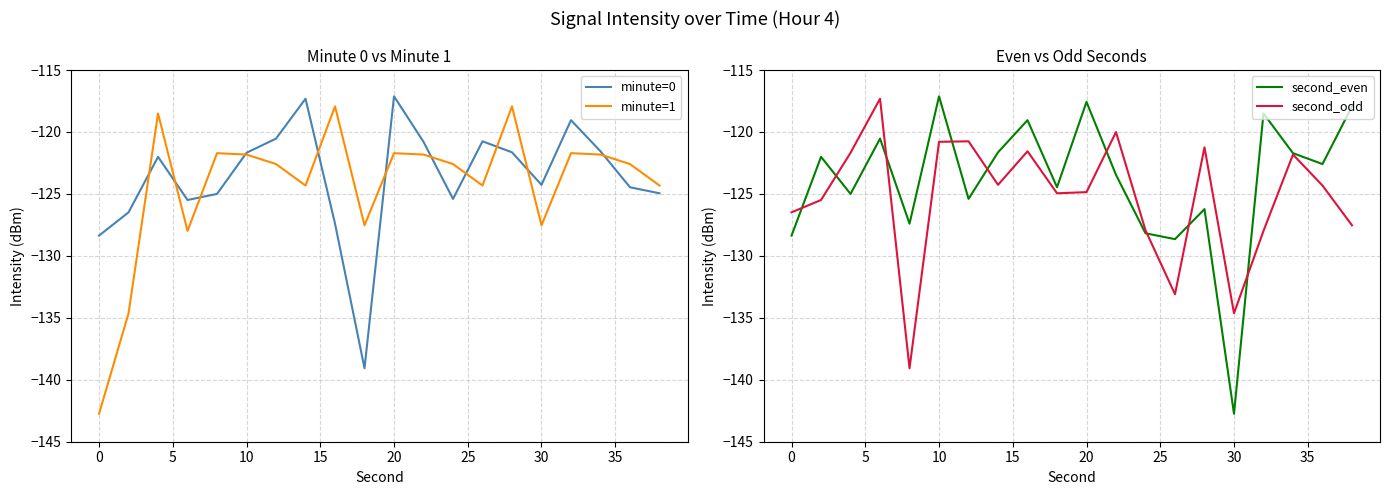

What is the difference between the second highest and minimum values in the minute=1 series?

24.8